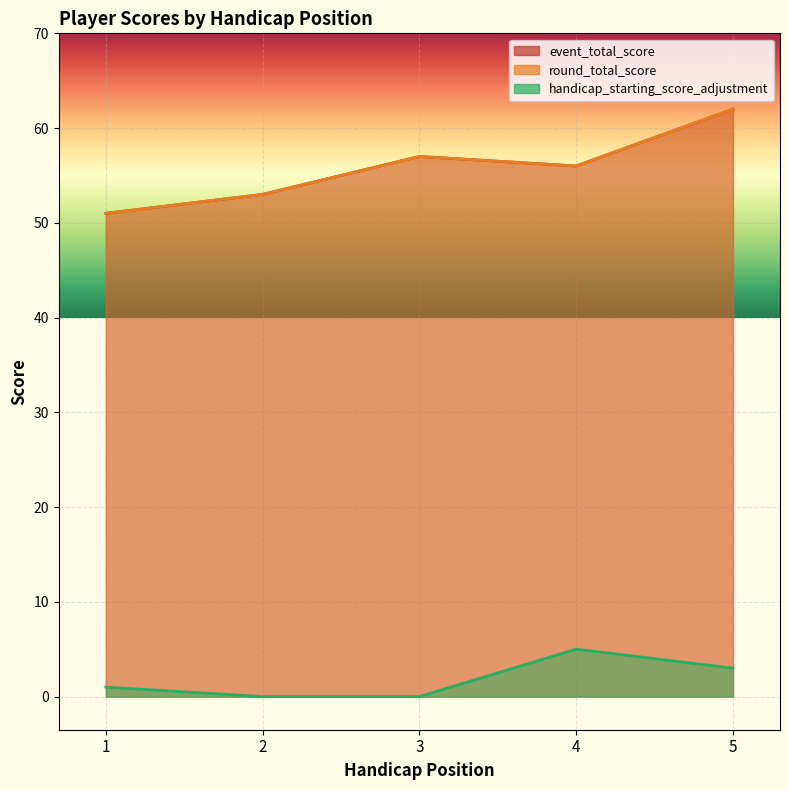

True or false: event_total_score and handicap_starting_score_adjustment cross at least once.

False